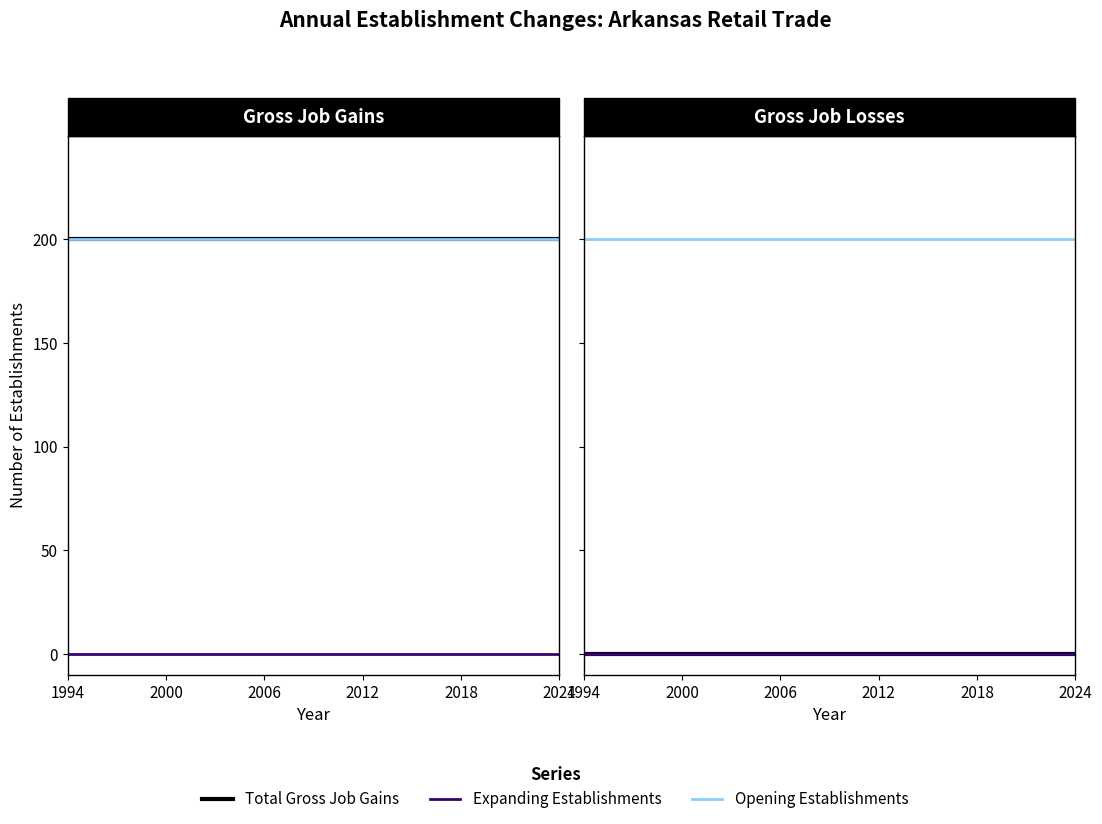

True or false: Total Gross Job Losses and Expanding Establishments cross at least once.

False